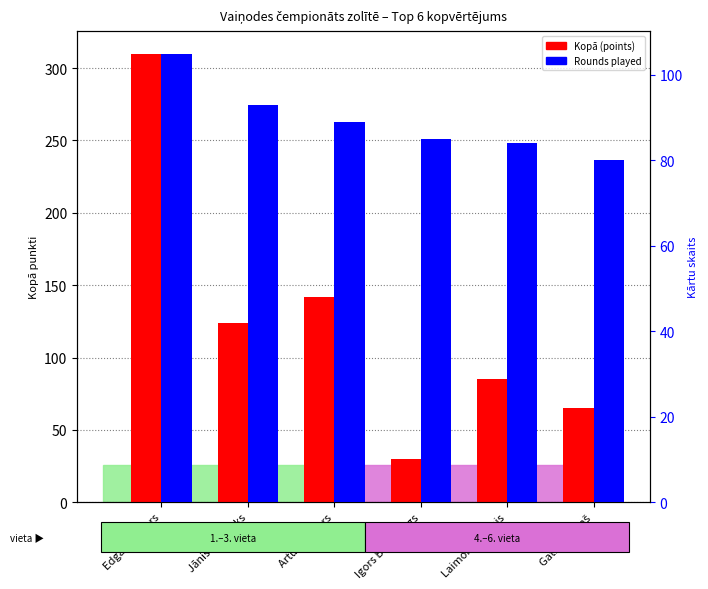

What is the difference between the maximum and minimum values in the Kopā (points) series?

280